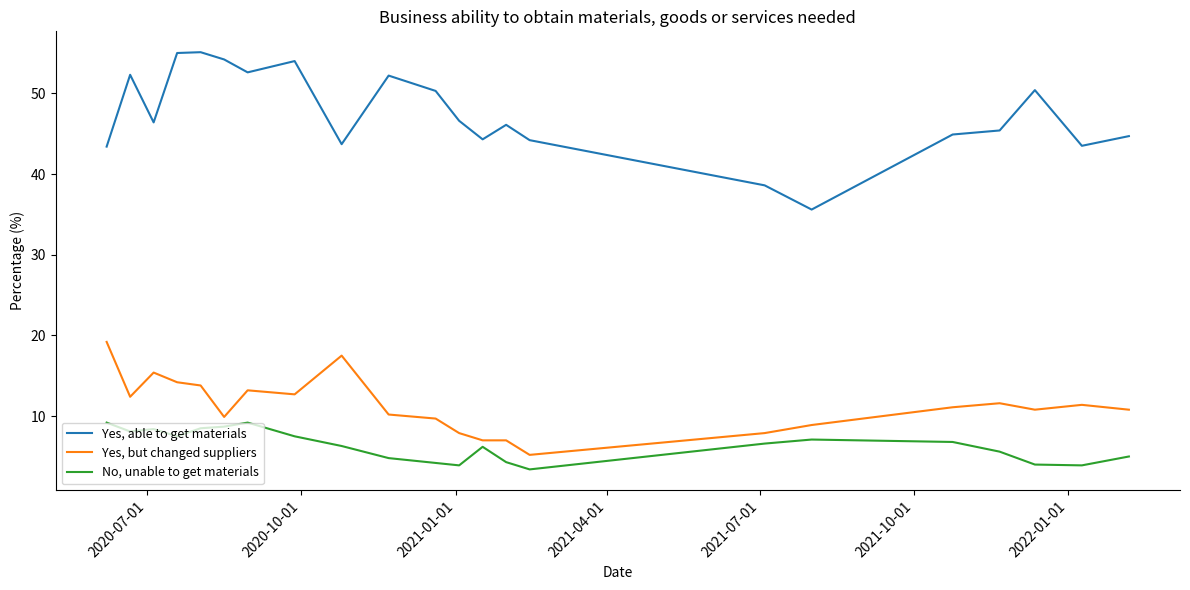

What is the maximum value for Yes, but changed suppliers?

19.2